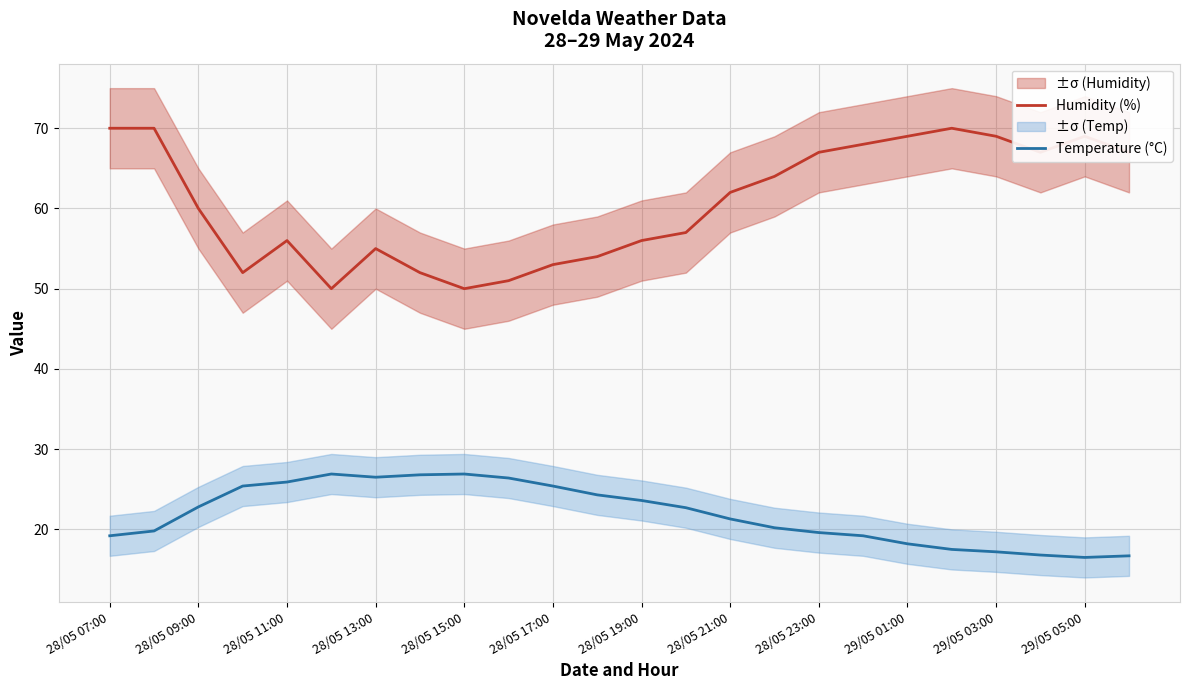

What is the average value of the Temperature (°C) series?

21.9